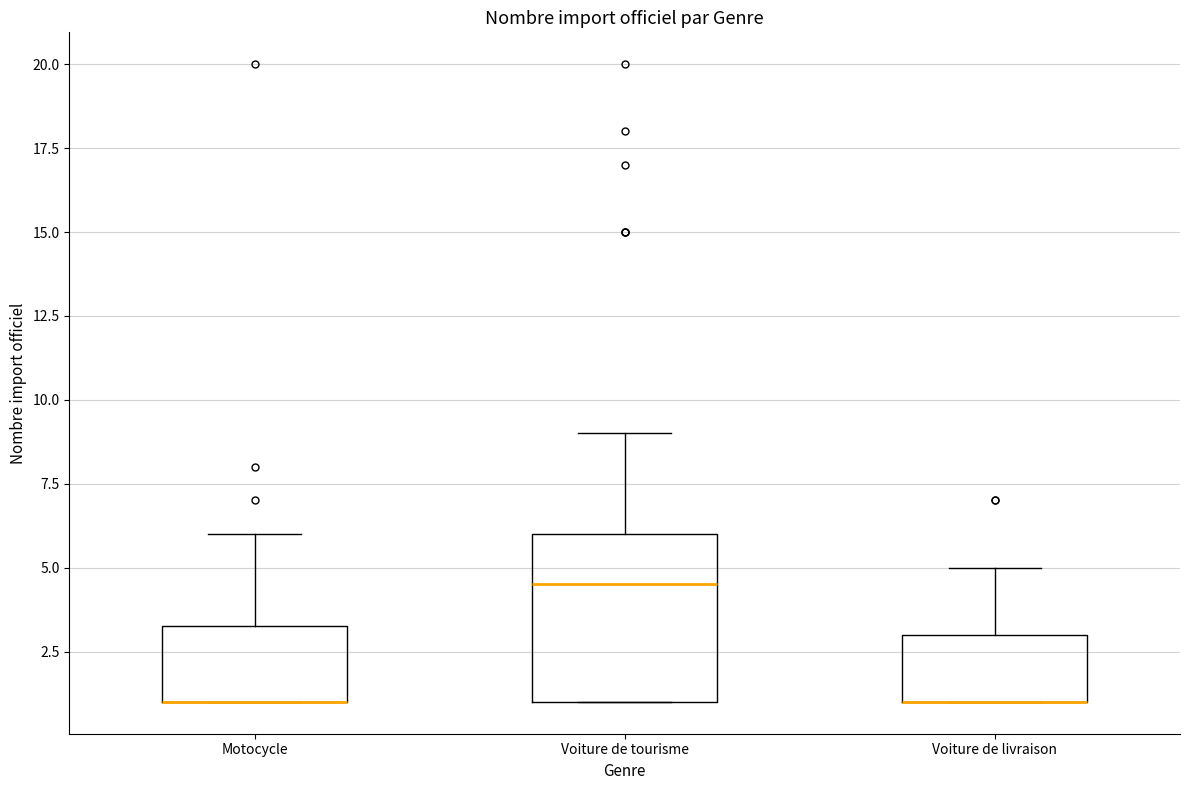

Reading left to right, read every box against the y-axis: the position of its median line, the range the box covers, and the ends of its whiskers. The values are not printed on the chart, so give them approximately, as read against the axis.

Motocycle: median 1.0 (drawn on the box's lower edge), box 1.0 to 3.5, whiskers 1.0 to 6.0
Voiture de tourisme: median 4.5, box 1.0 to 6.0, whiskers 1.0 to 9.0
Voiture de livraison: median 1.0 (drawn on the box's lower edge), box 1.0 to 3.0, whiskers 1.0 to 5.0